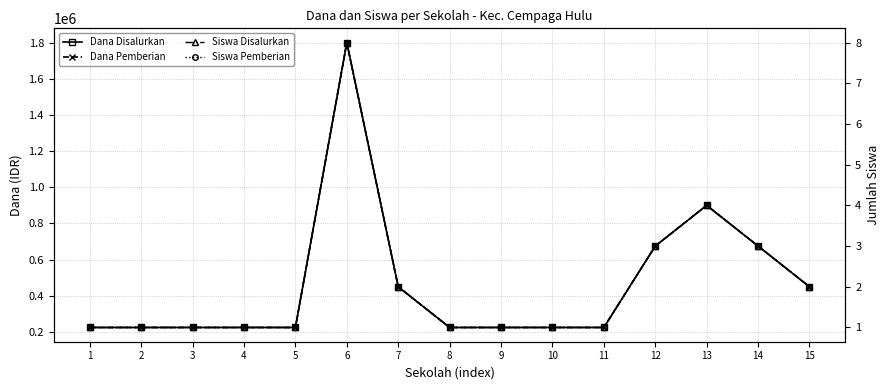

What is the difference between the maximum and second lowest values in the Dana Pemberian series?

1575000